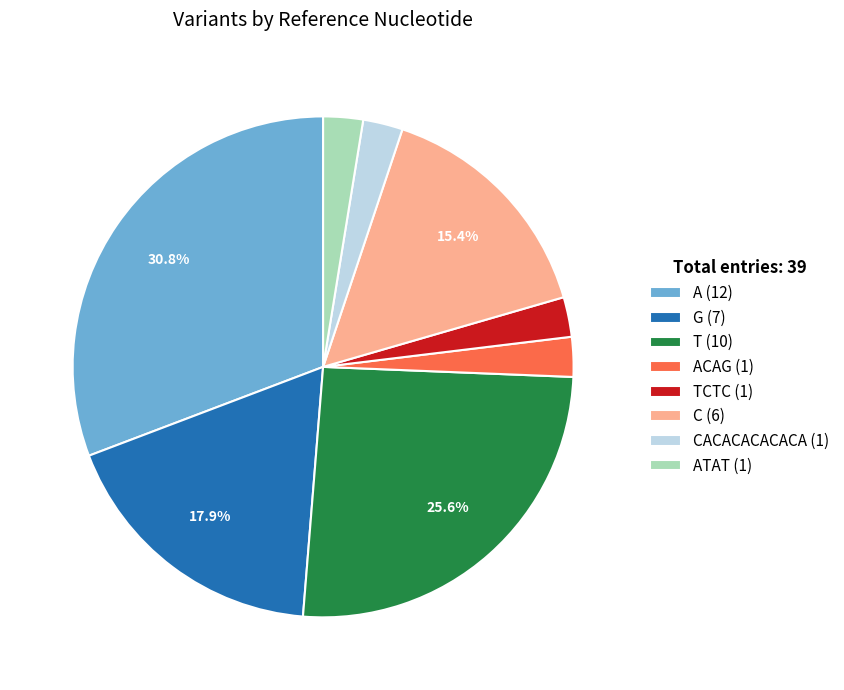

Which has a higher value, C (6) or TCTC (1)?

C (6)